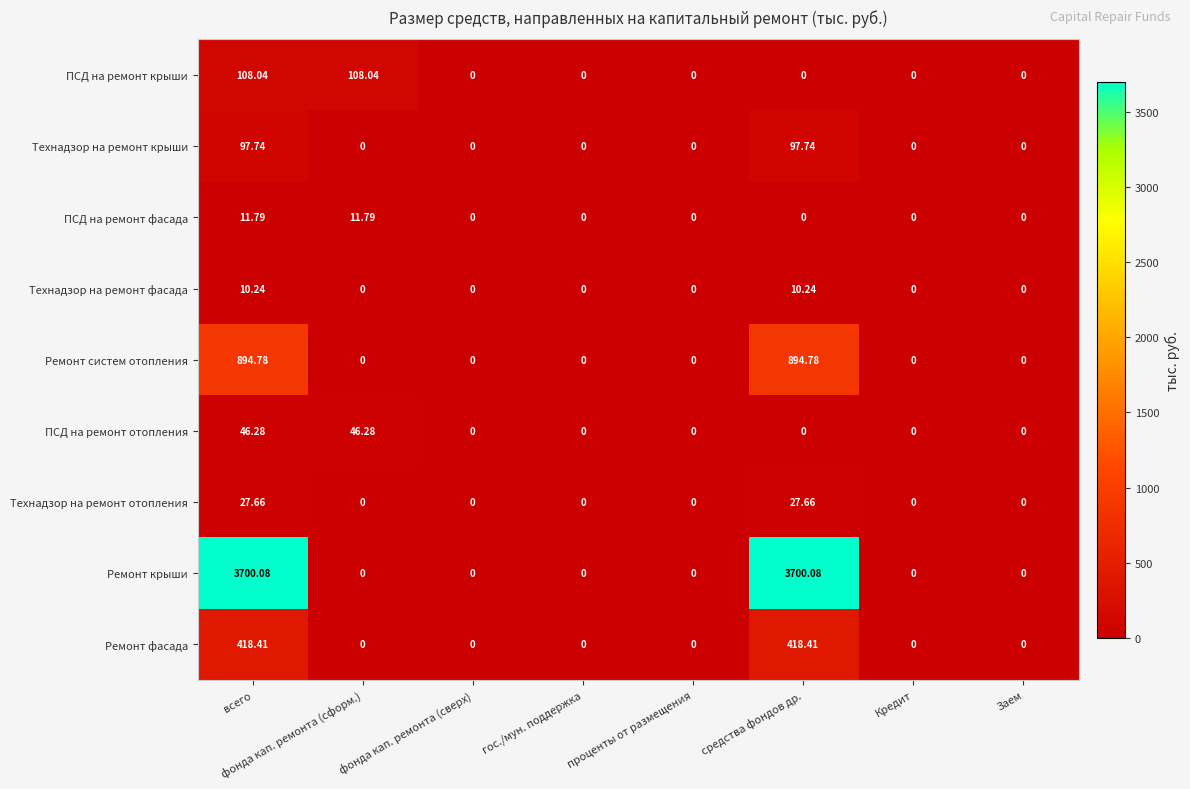

Which series has the widest spread of values?

Ремонт крыши